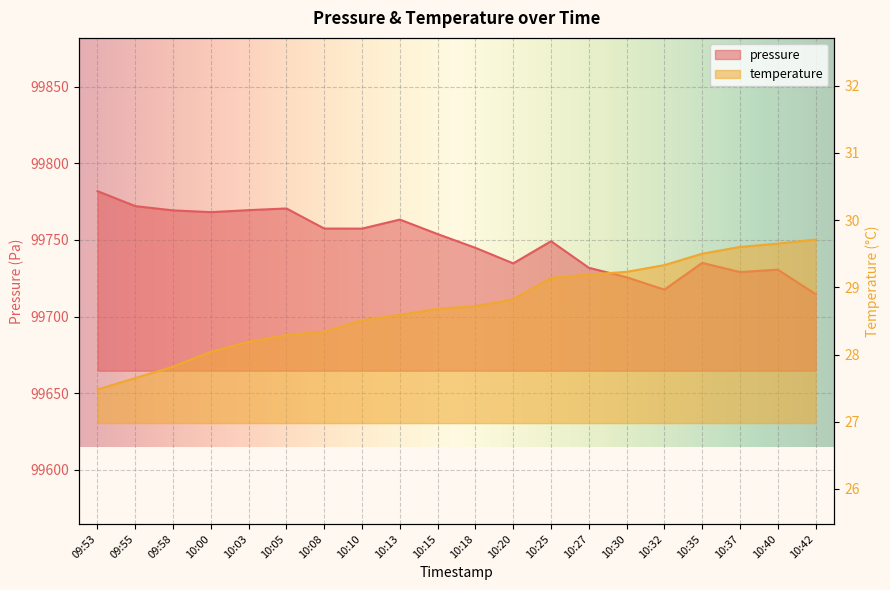

True or false: temperature and pressure intersect in this chart.

False